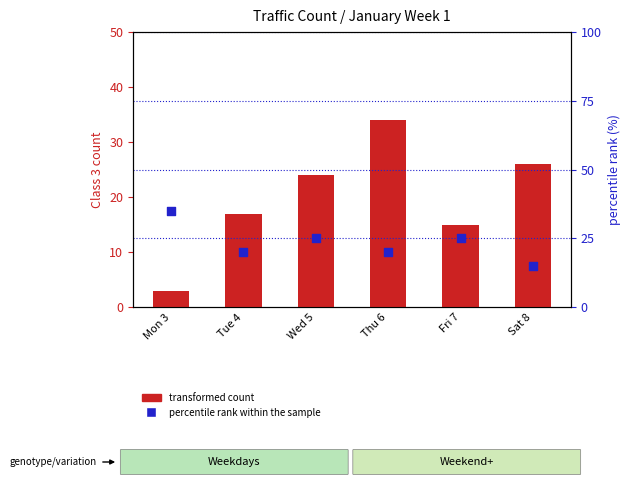

At which category is the sum across all series the highest?

Thu 6